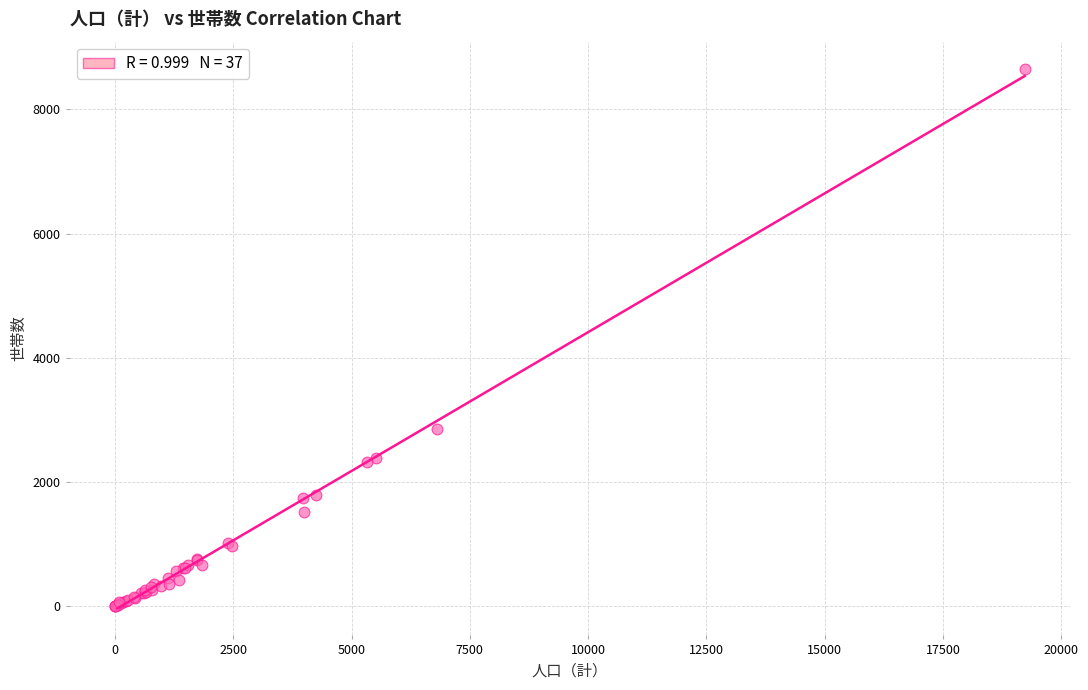

What Y value in the scatter plot is closest to 4328?

2859